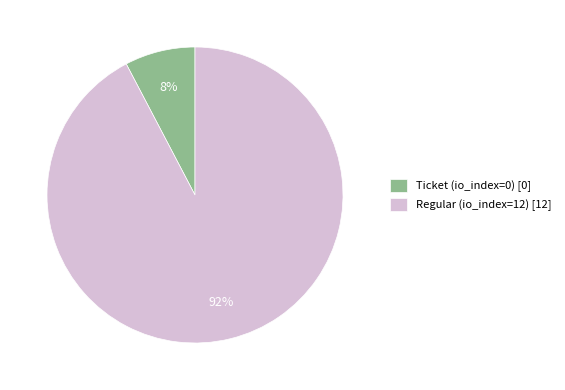

Rank the categories by value from lowest to highest.

Ticket (io_index=0), Regular (io_index=12)